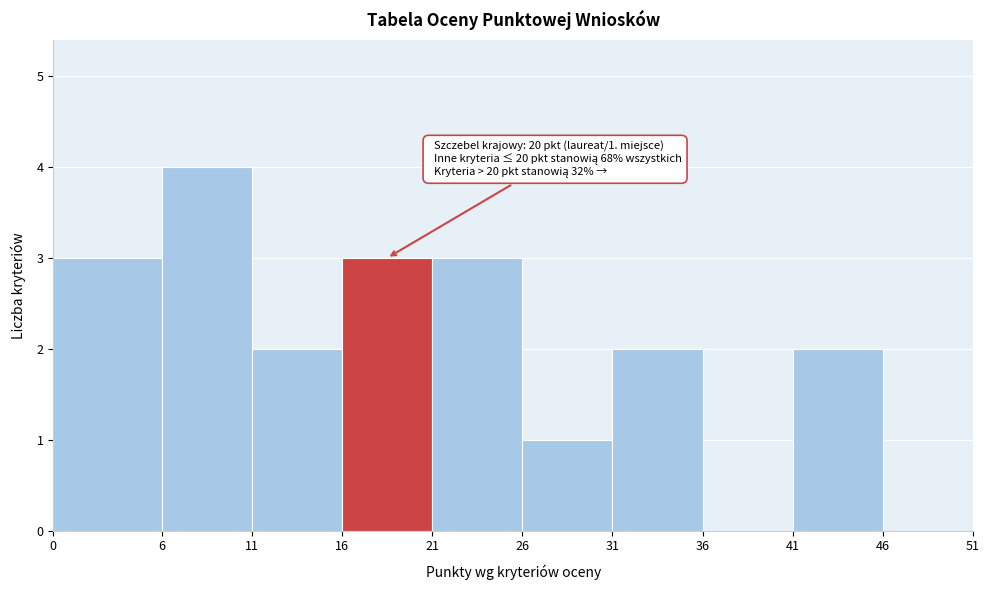

Over which range of the x-axis is the bar tallest?

6 to 11